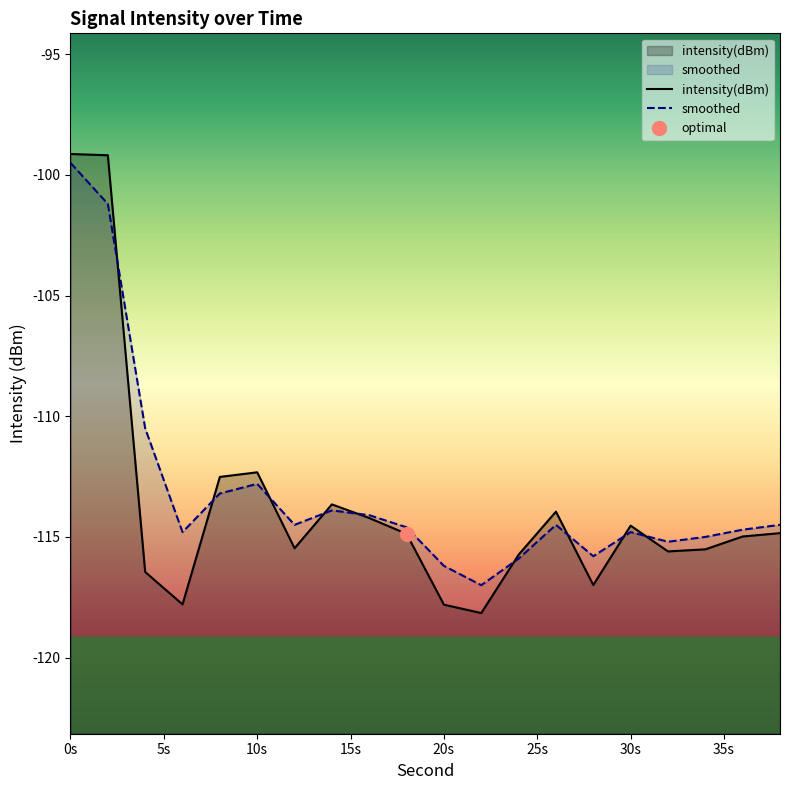

Does the chart have visible grid lines?

No